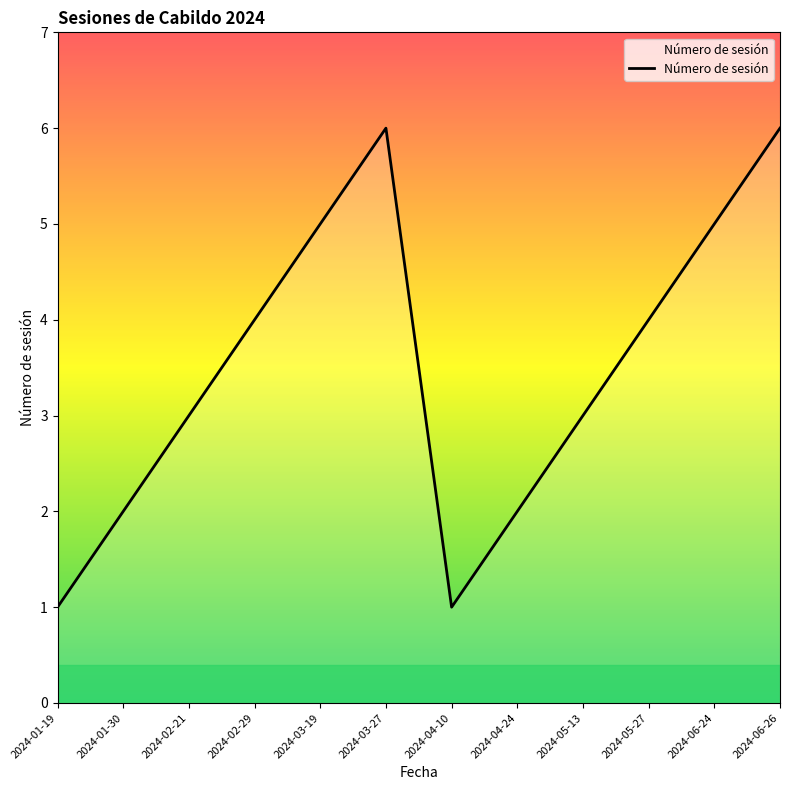

What position from the left is 2024-06-26?

12